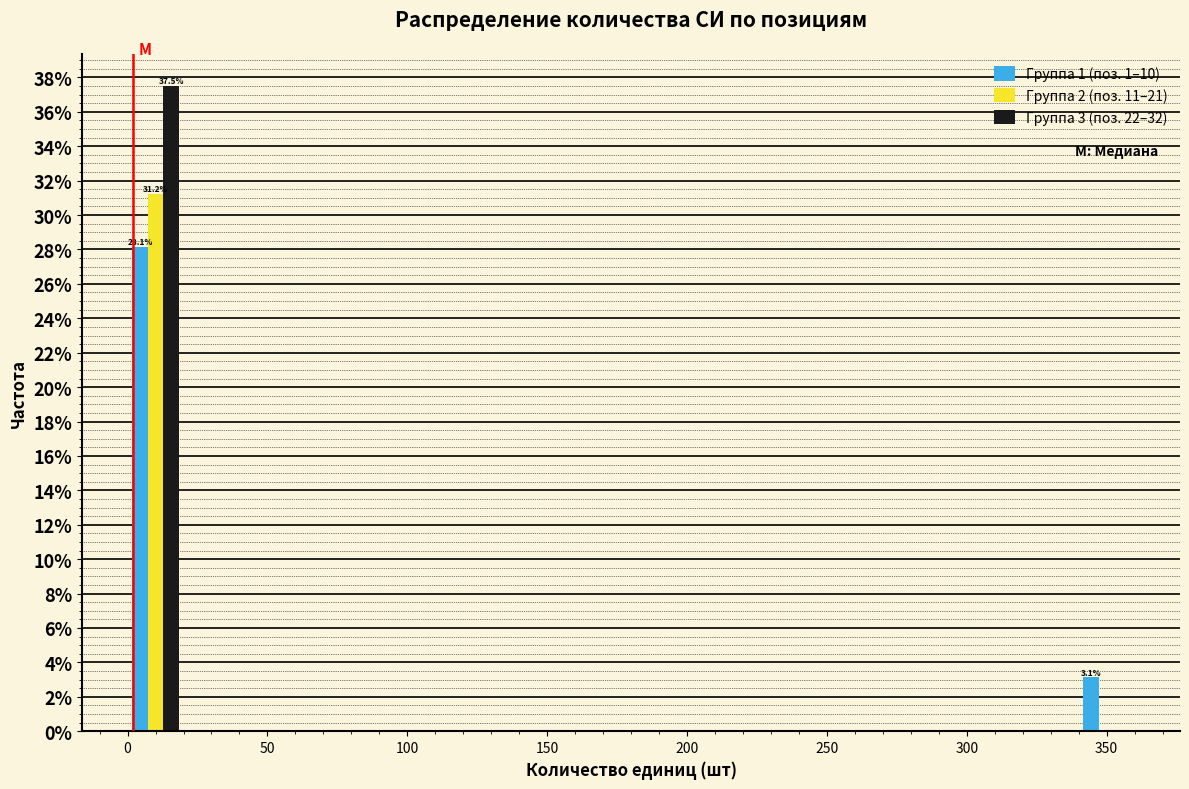

In the Группа 3 (поз. 22–32) series, which range on the x-axis has the tallest bar?

0 to 20